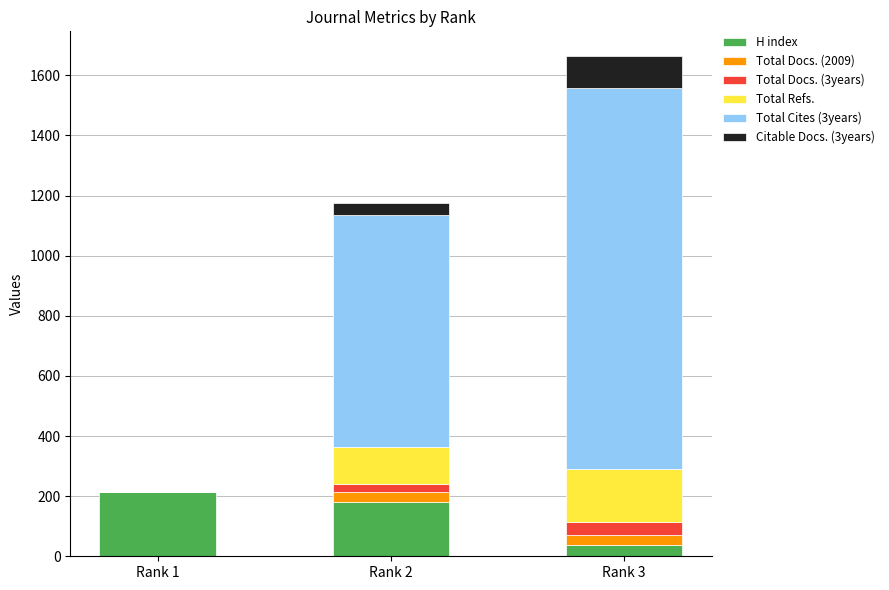

The value of H index at Rank 2 is 53. True or false?

False